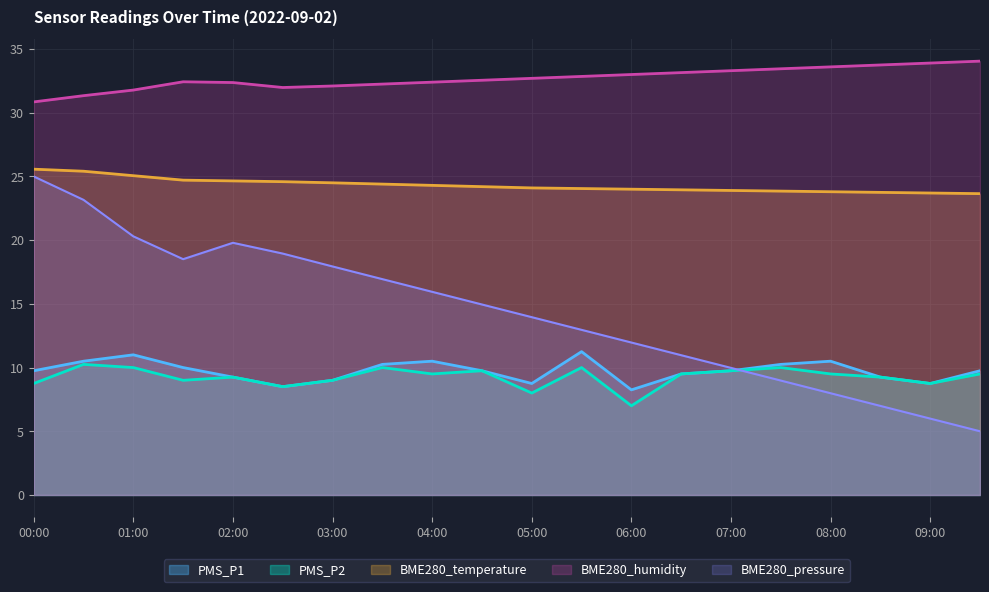

What is the value of the PMS_P2 point at the 8th from the left?

10.0